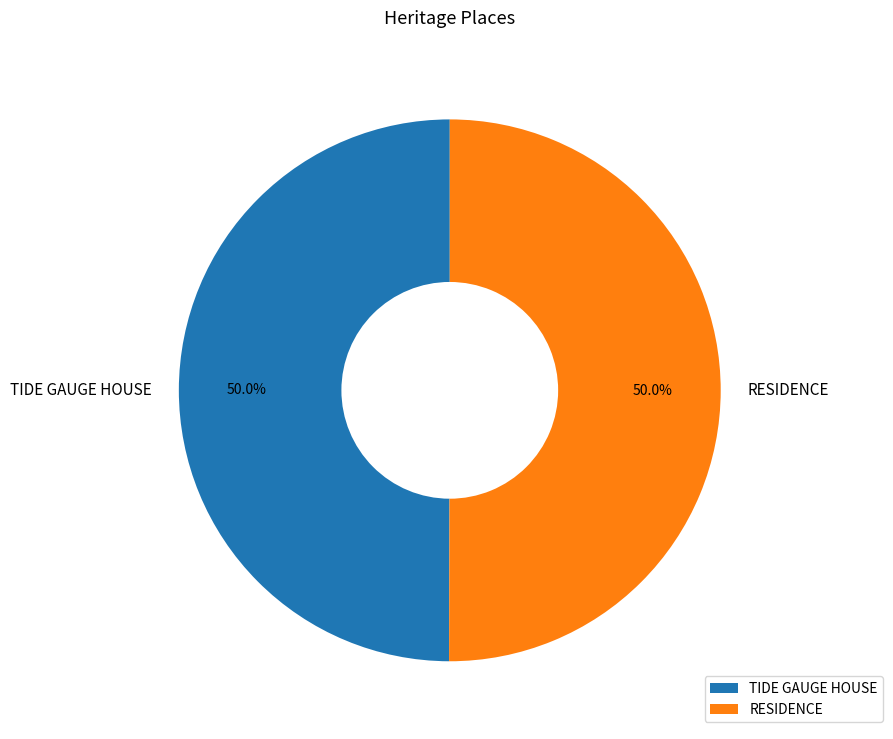

To the nearest percent, what percentage of the pie is RESIDENCE?

50%